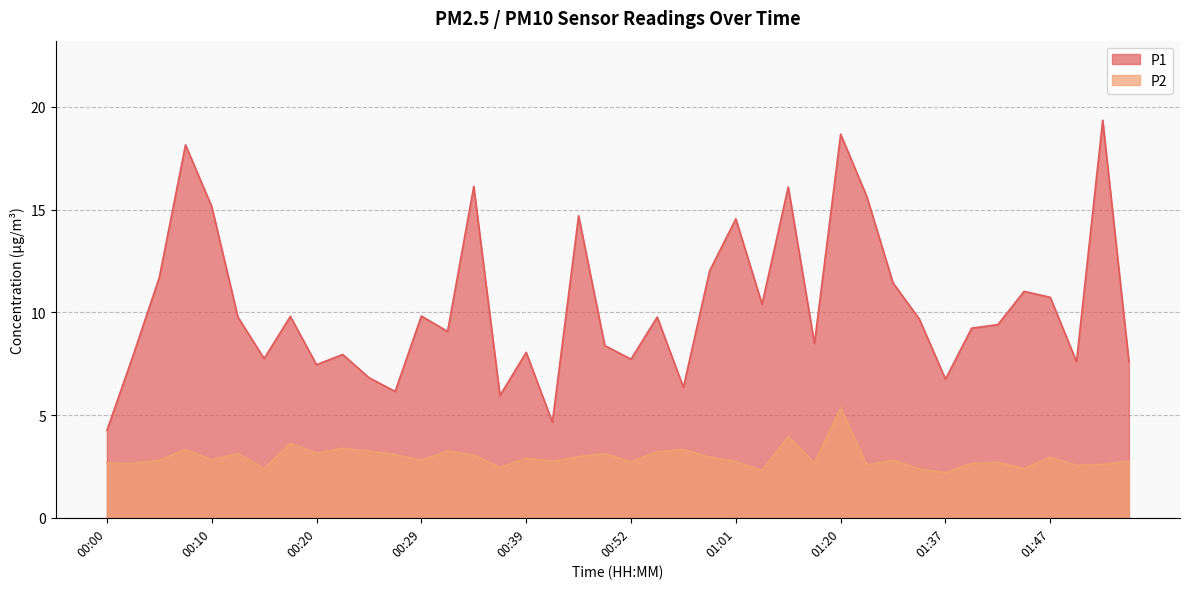

At which label is P1 closest to 11?

01:44